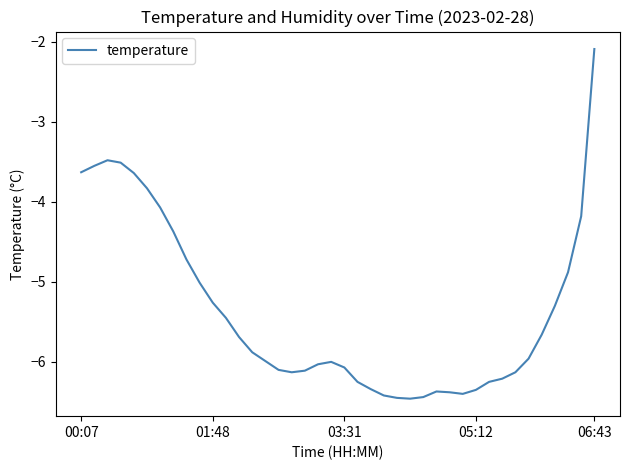

What is the maximum value shown in the chart?

-2.1